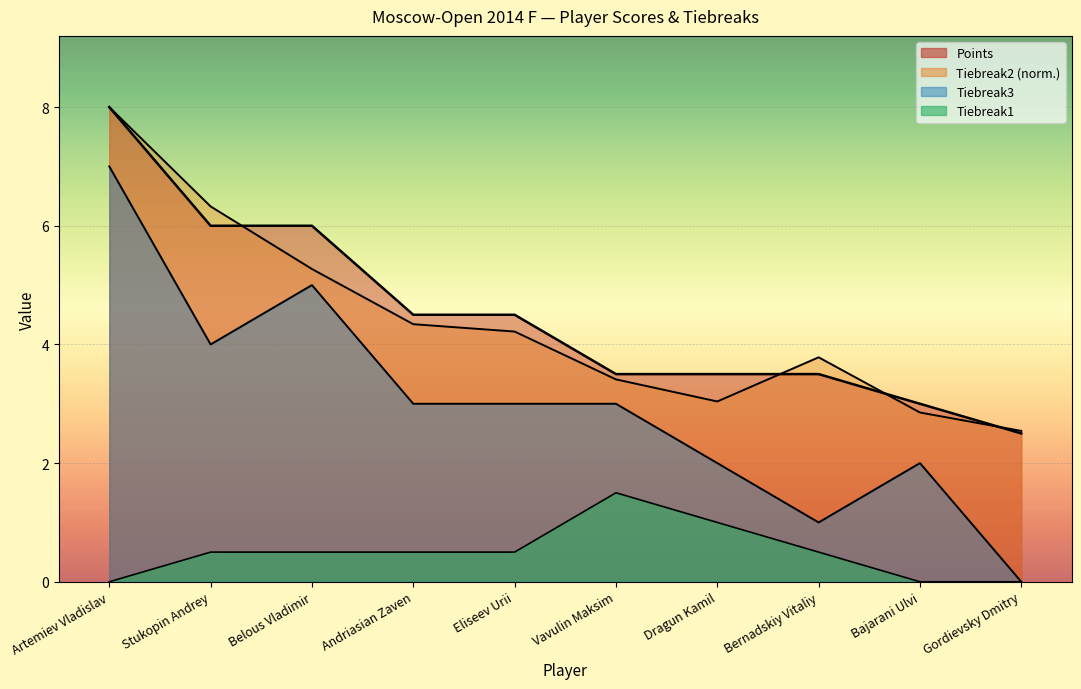

How many lines are shown in the chart?

4